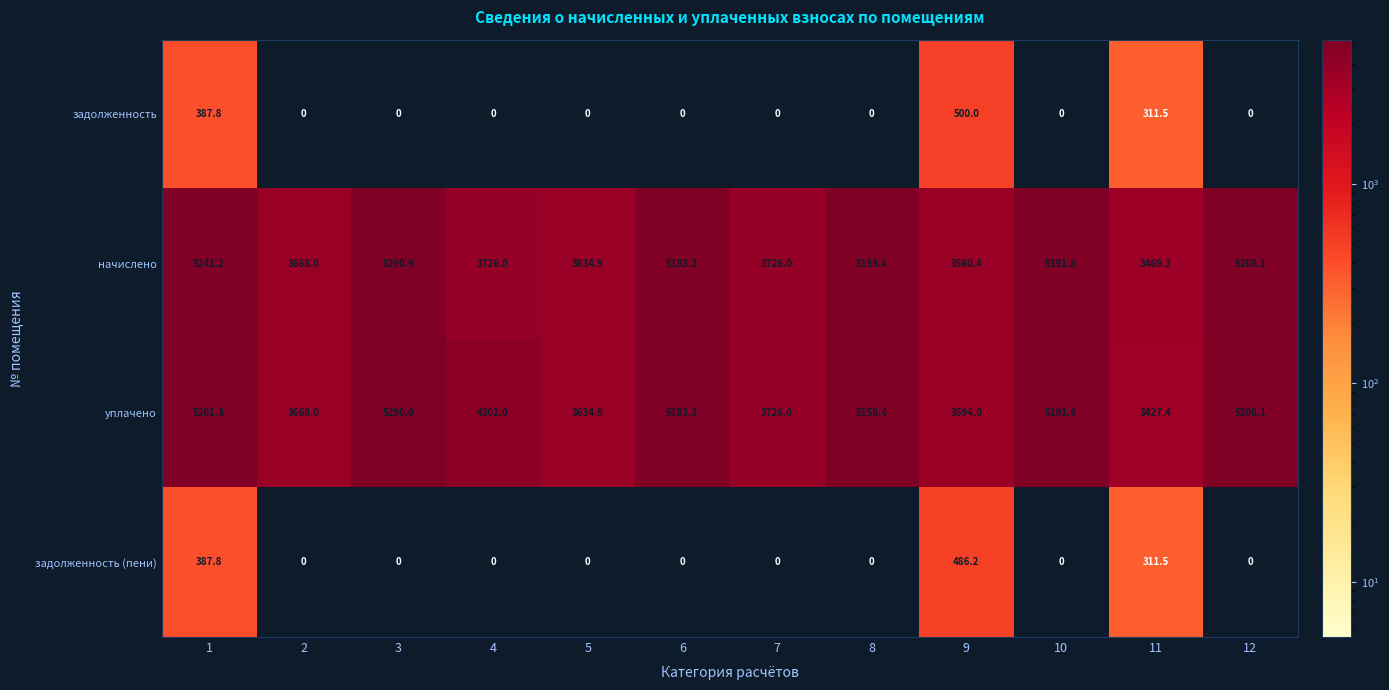

What is the difference between the maximum and second lowest values in the уплачено series?

1696.9